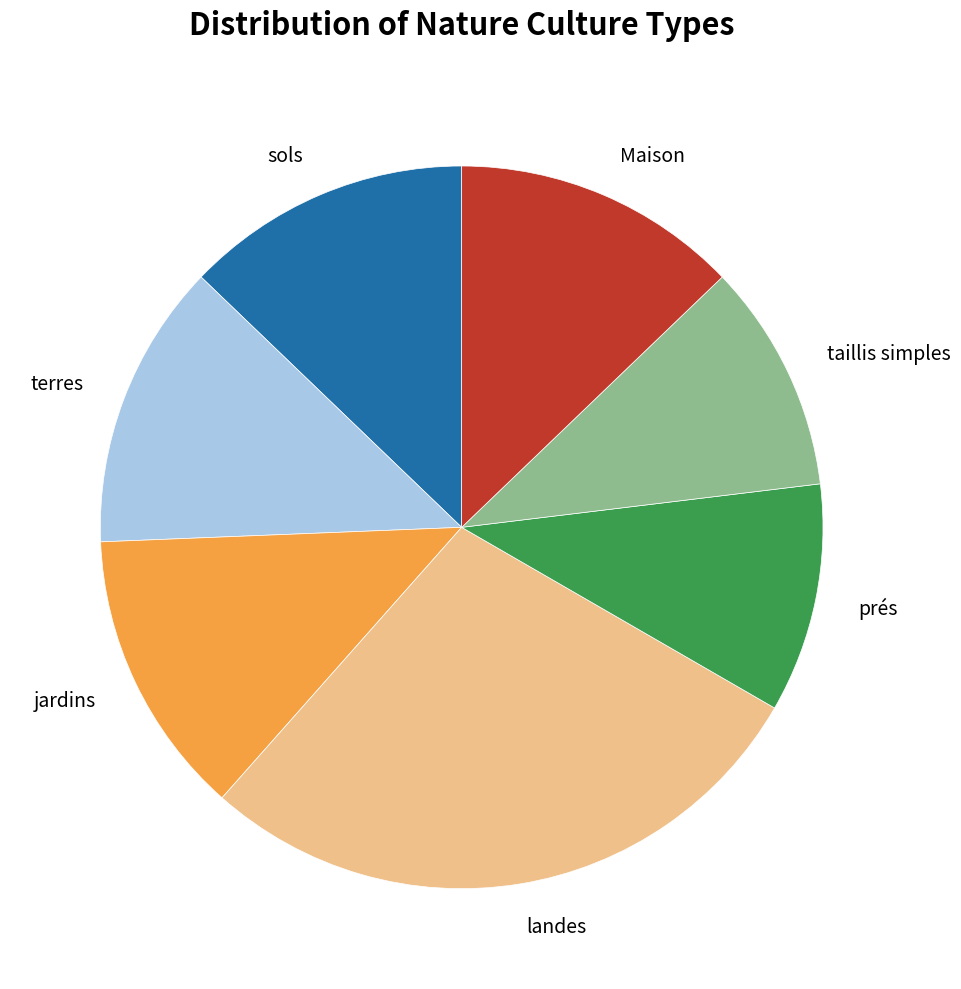

Is there a majority slice in this chart?

No